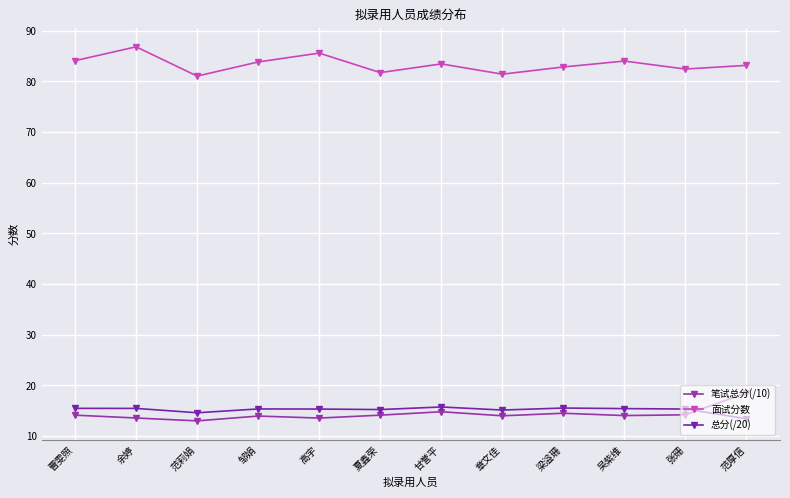

Reading right to left, extract all data points from this chart.

笔试总分(/10): 18.5	14.2	14.1	14.5	14.0	14.8	14.1	13.6	14.0	13.0	13.6	14.1
面试分数: 83.2	82.4	84.0	82.8	81.4	83.5	81.7	85.6	83.8	81.0	86.8	84.1
总分(/20): 13.4	15.3	15.4	15.5	15.1	15.8	15.2	15.3	15.4	14.6	15.5	15.5